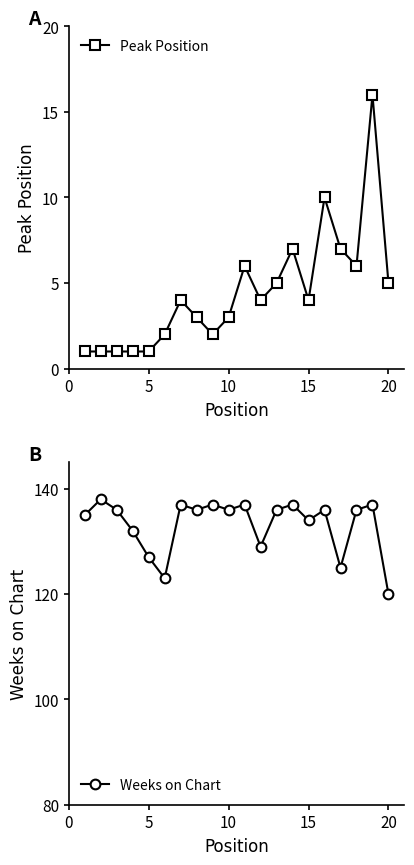

What is the value of the Weeks on Chart point at the 3rd from the left?

136